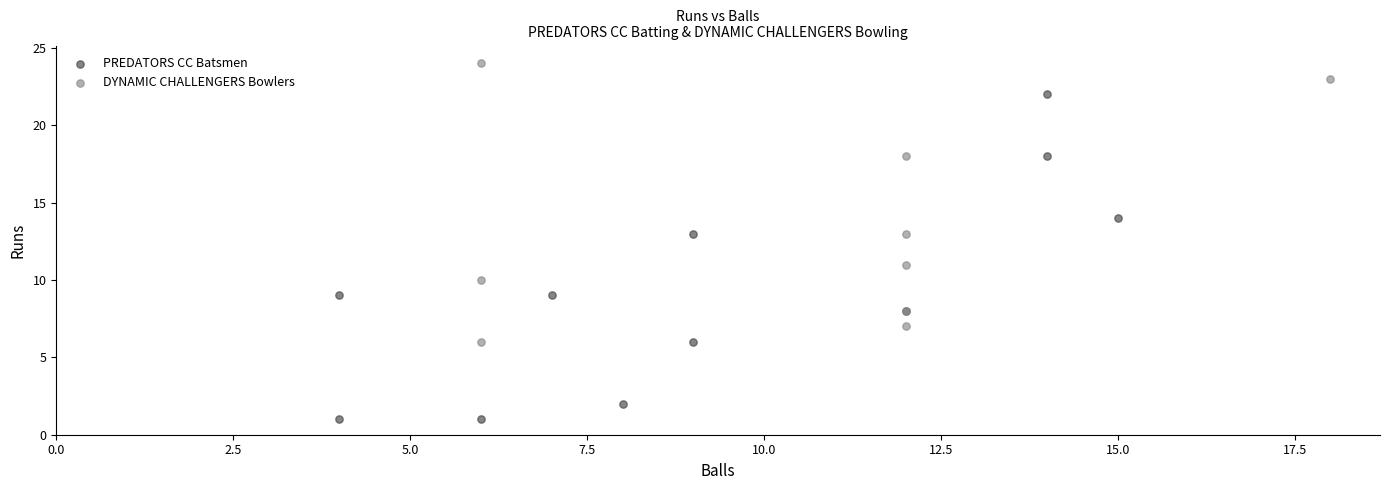

Which series reaches the maximum Y coordinate?

DYNAMIC CHALLENGERS Bowlers